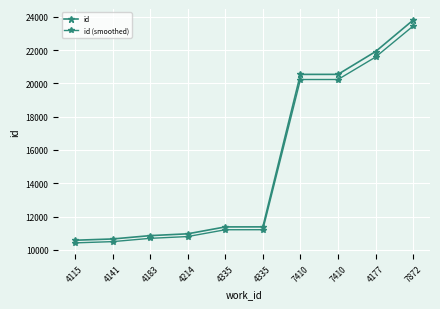

Is this an area chart (filled region under the line)?

No